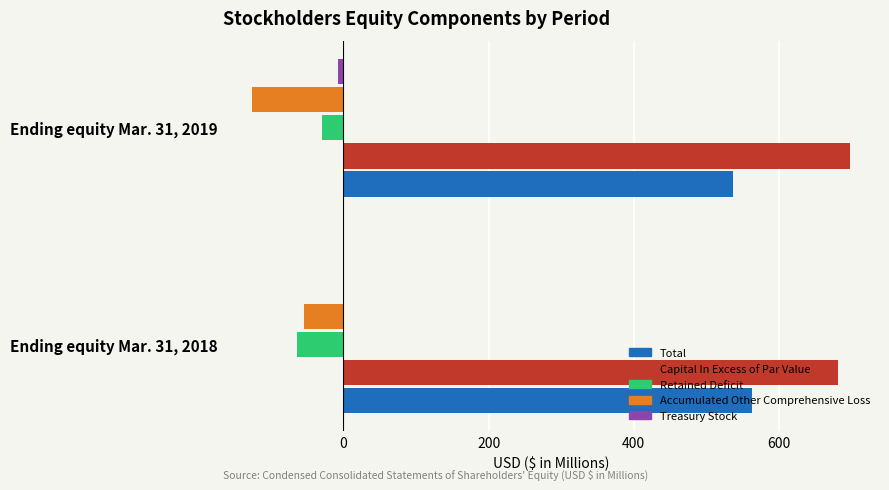

What is the maximum value shown in the chart?

698.1